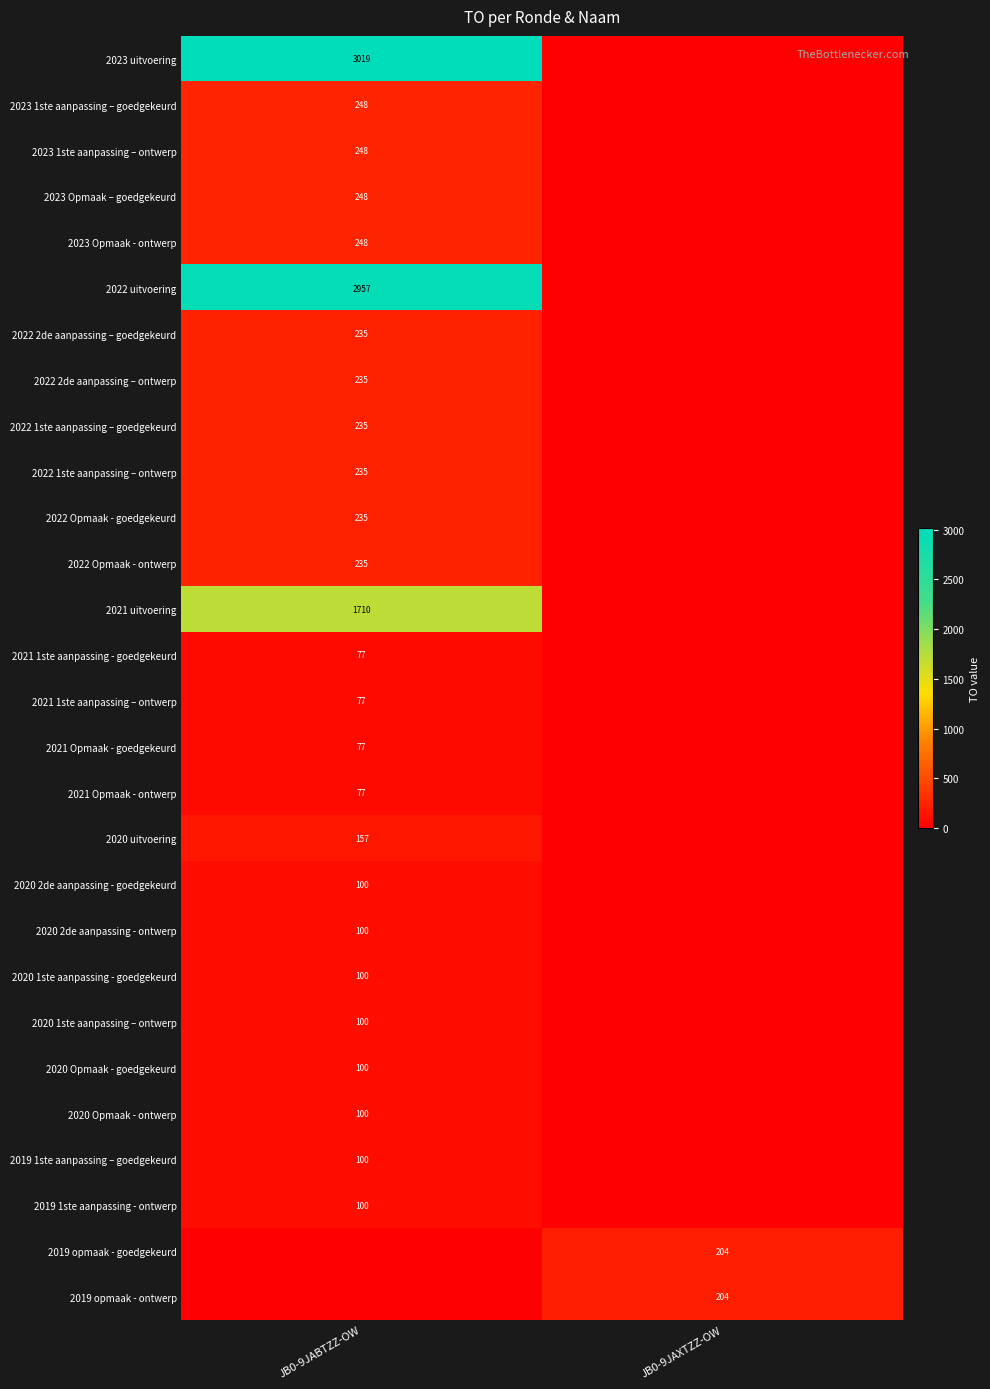

Is it true that 2021 Opmaak - goedgekeurd equals 77 at JB0-9JABTZZ-OW?

True